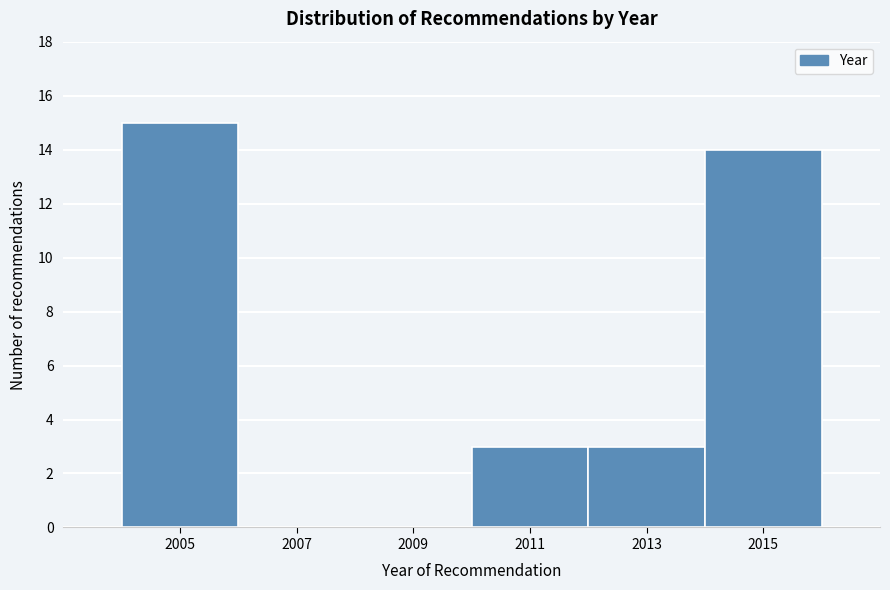

Reading left to right, list every bar in this chart as the range it spans on the x-axis followed by its height. The values are not printed on the chart, so give them approximately, as read against the axis.

2004 to 2006: 15
2006 to 2008: 0
2008 to 2010: 0
2010 to 2012: 3
2012 to 2014: 3
2014 to 2016: 14